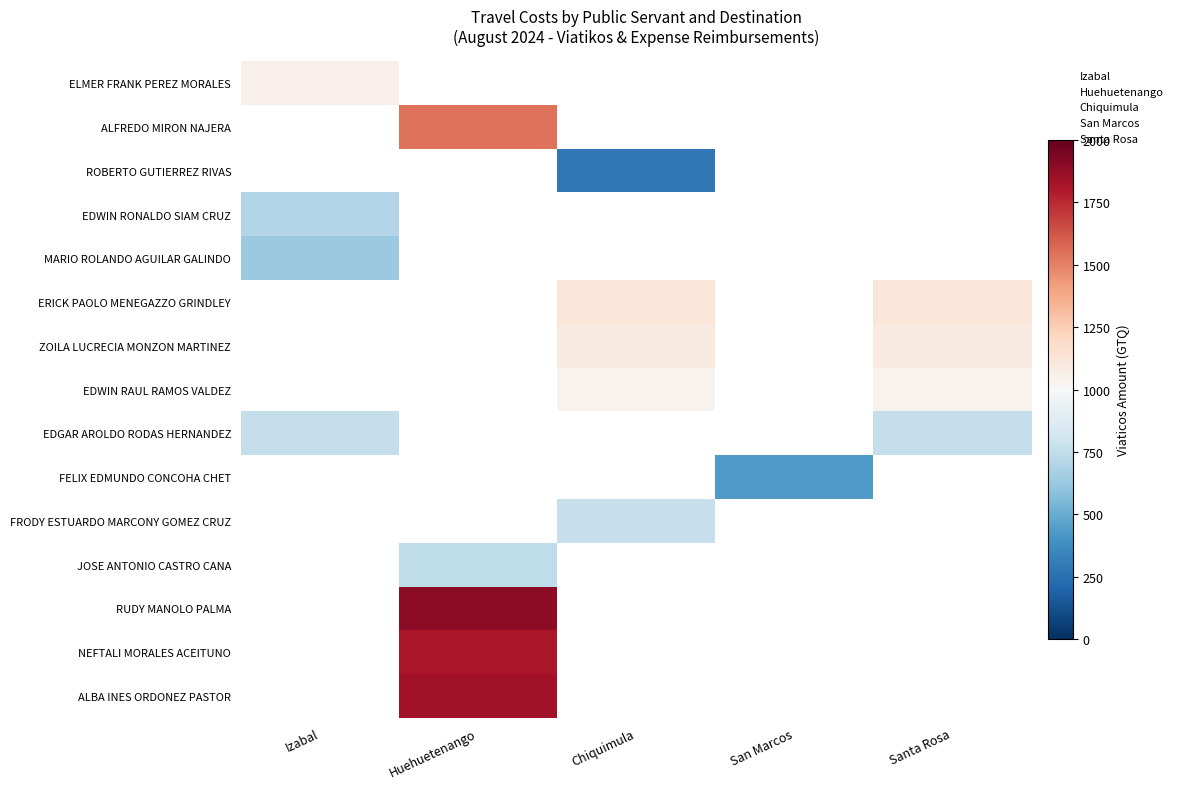

At how many categories does at least one series exceed 1410?

1